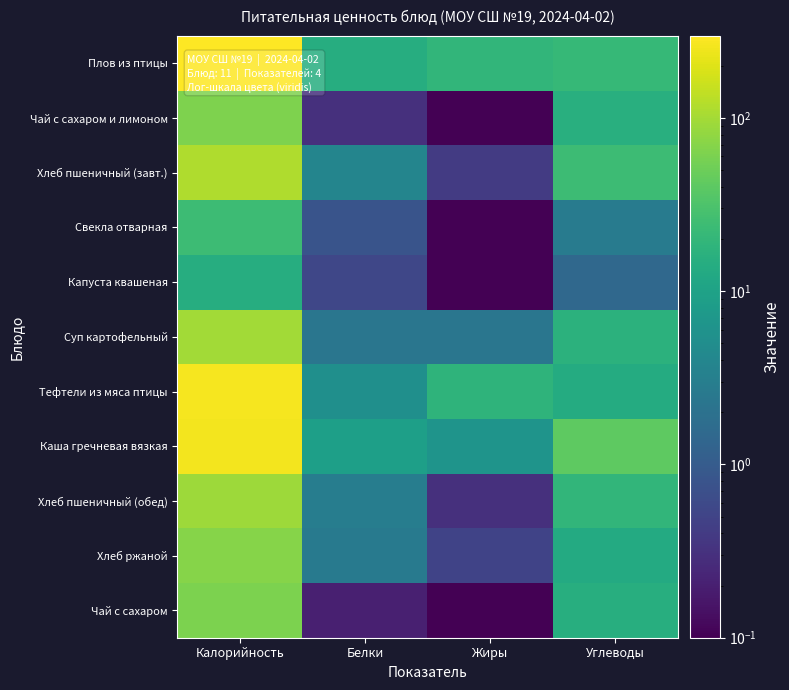

How many distinct data groups are displayed?

11